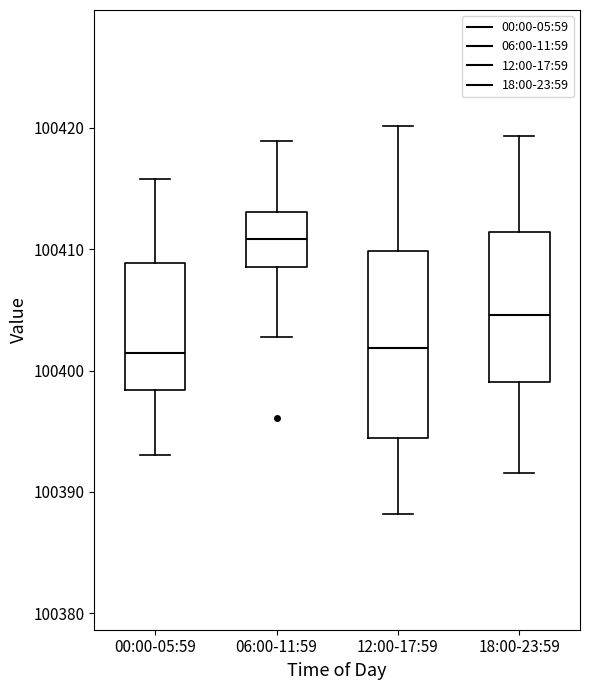

Comparing the boxes themselves (not the whiskers), which one is the tallest?

12:00-17:59